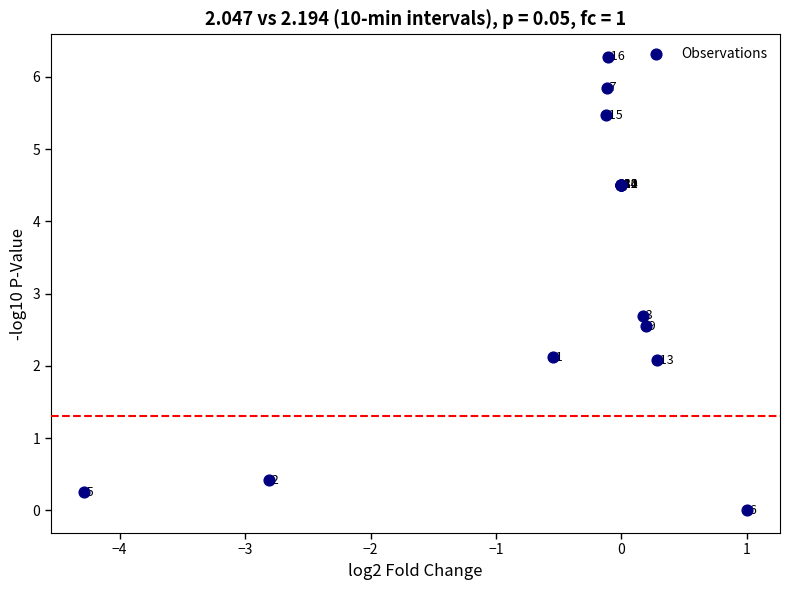

What Y value in the scatter plot is closest to 3?

2.7